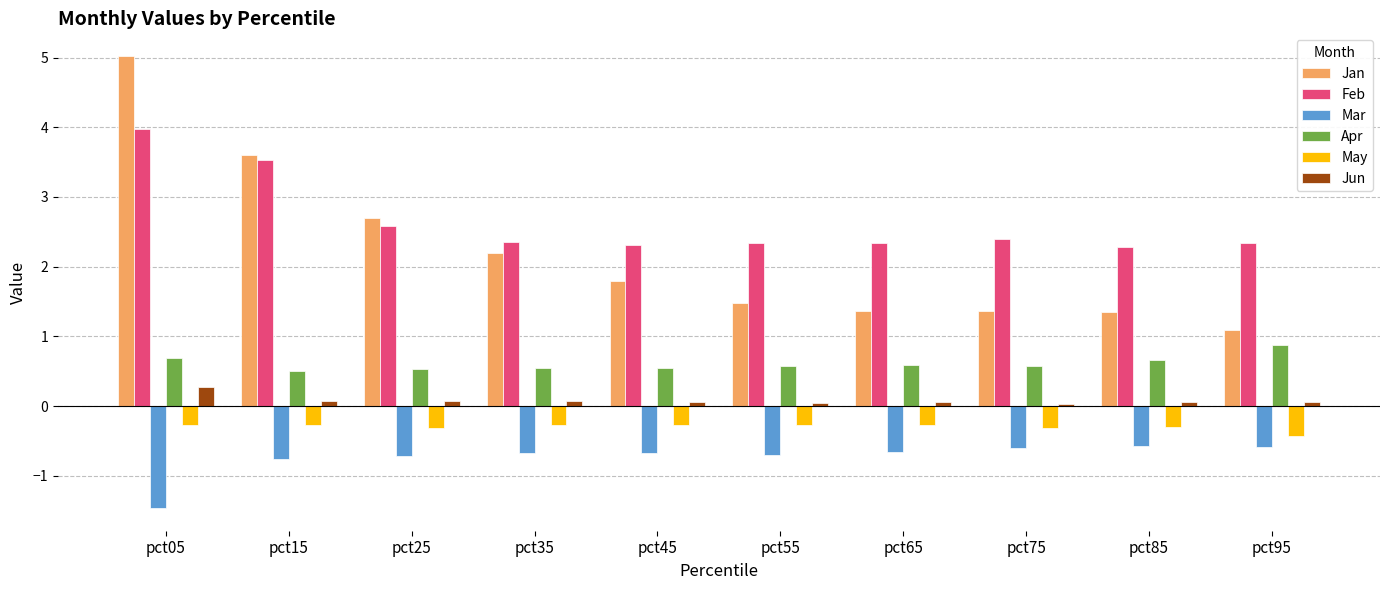

Between pct15 and pct55, which series saw the biggest shift?

Jan